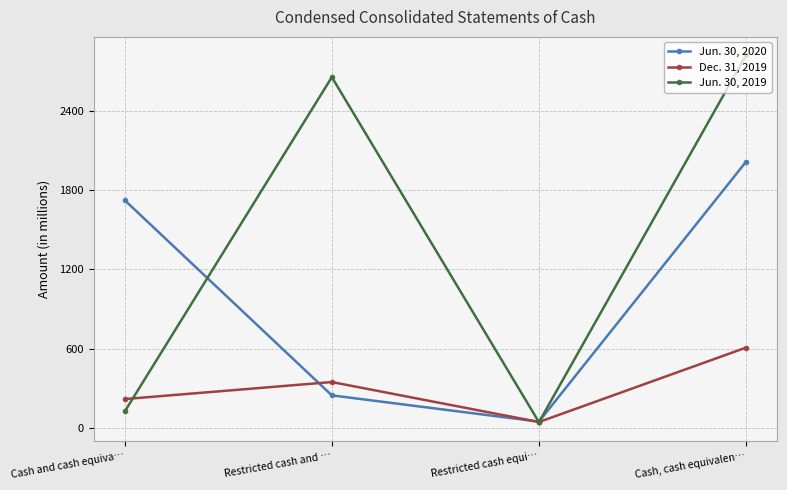

What is the difference between the highest and lowest values at Cash and cash equiva…?

1601